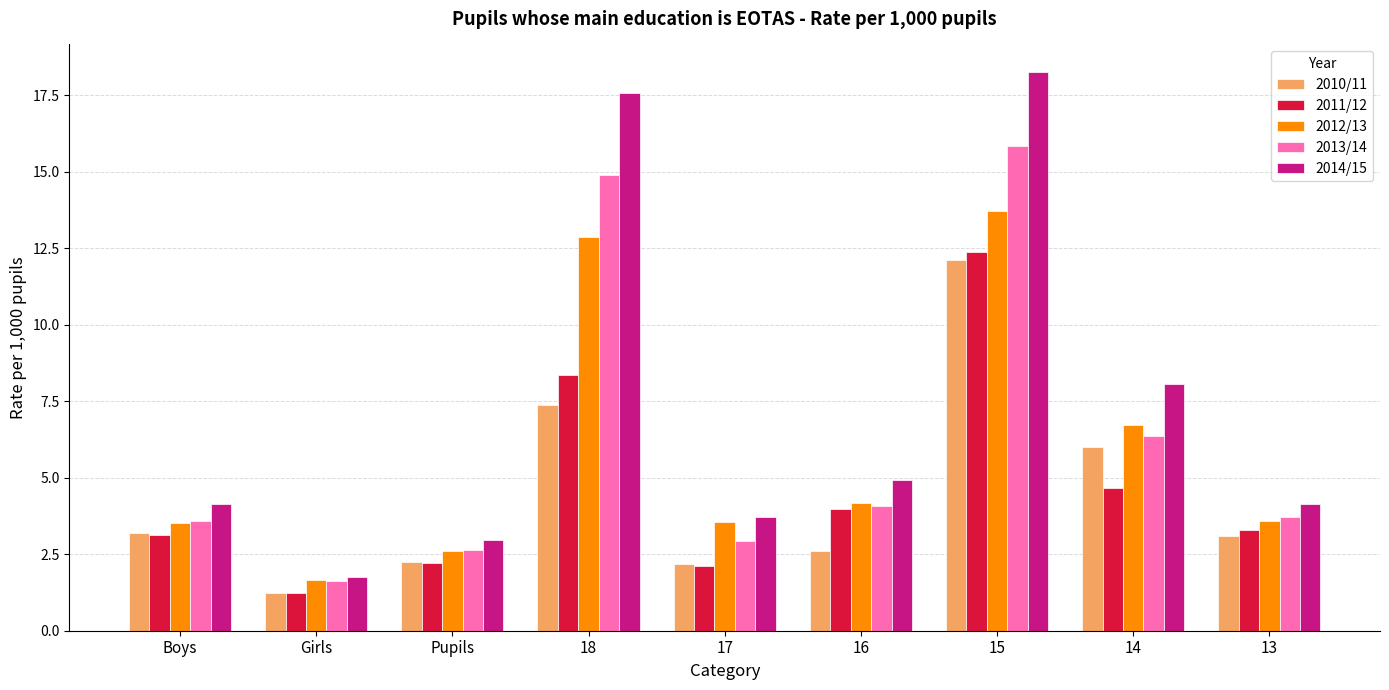

At how many categories does at least one series exceed 17?

2